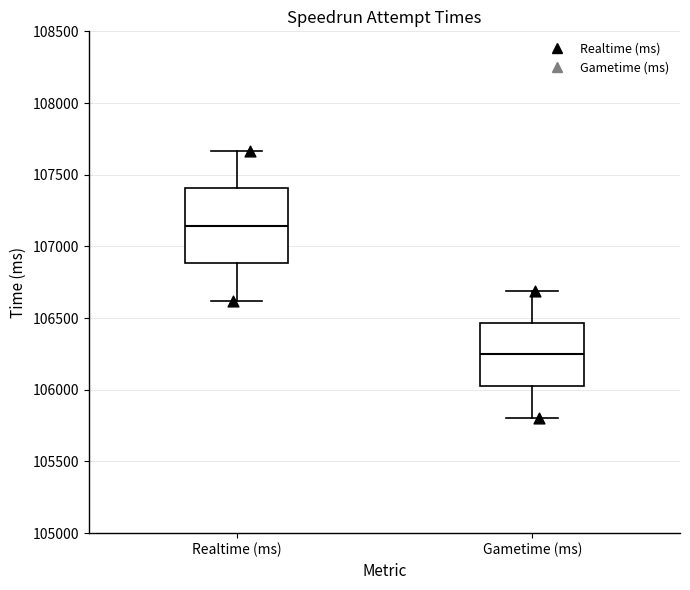

Which box has the highest median line?

Realtime (ms)